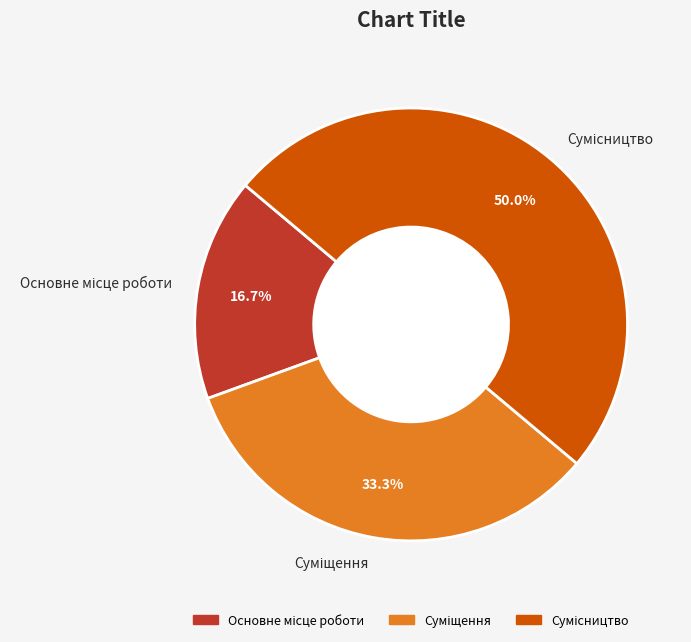

Is Сумісництво the majority of the pie?

No